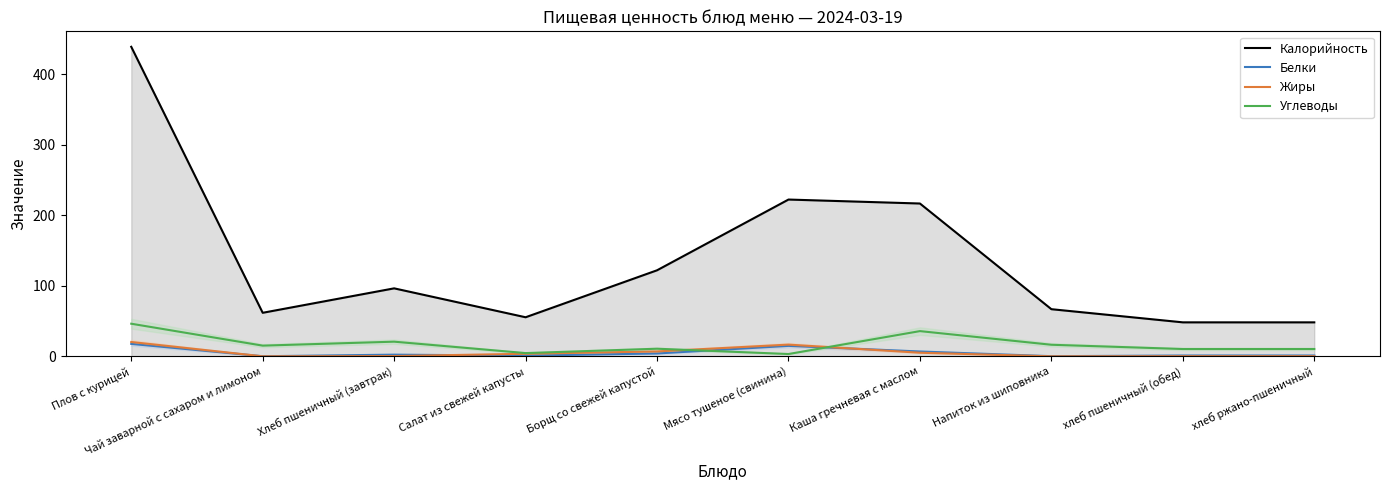

What are all the series names shown in the legend?

Калорийность, Белки, Жиры, Углеводы